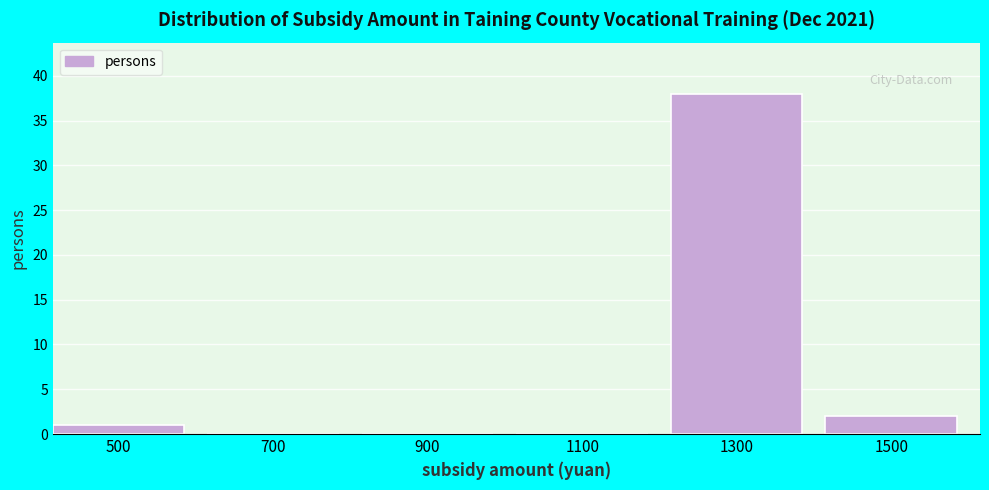

Reading right to left, transcribe all the data shown in this chart.

1500=2	1300=38	1100=0	900=0	700=0	500=1